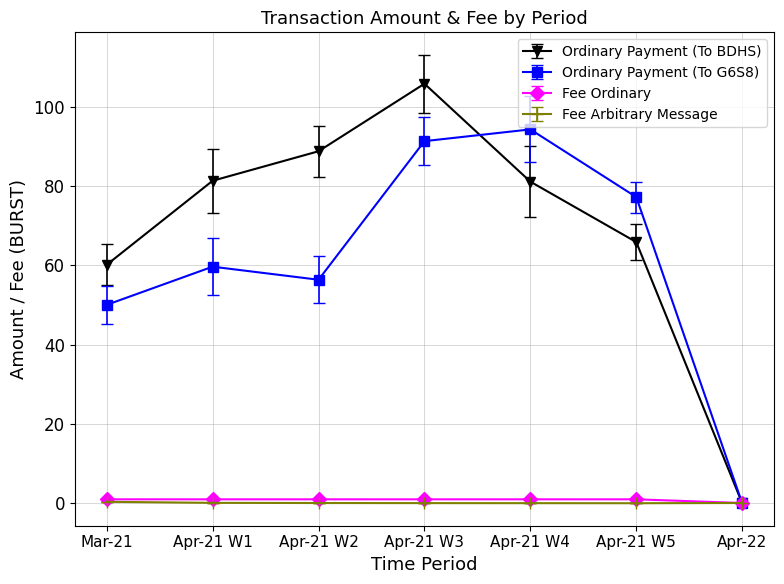

Which series has the largest total across all categories?

Ordinary Payment (To BDHS)